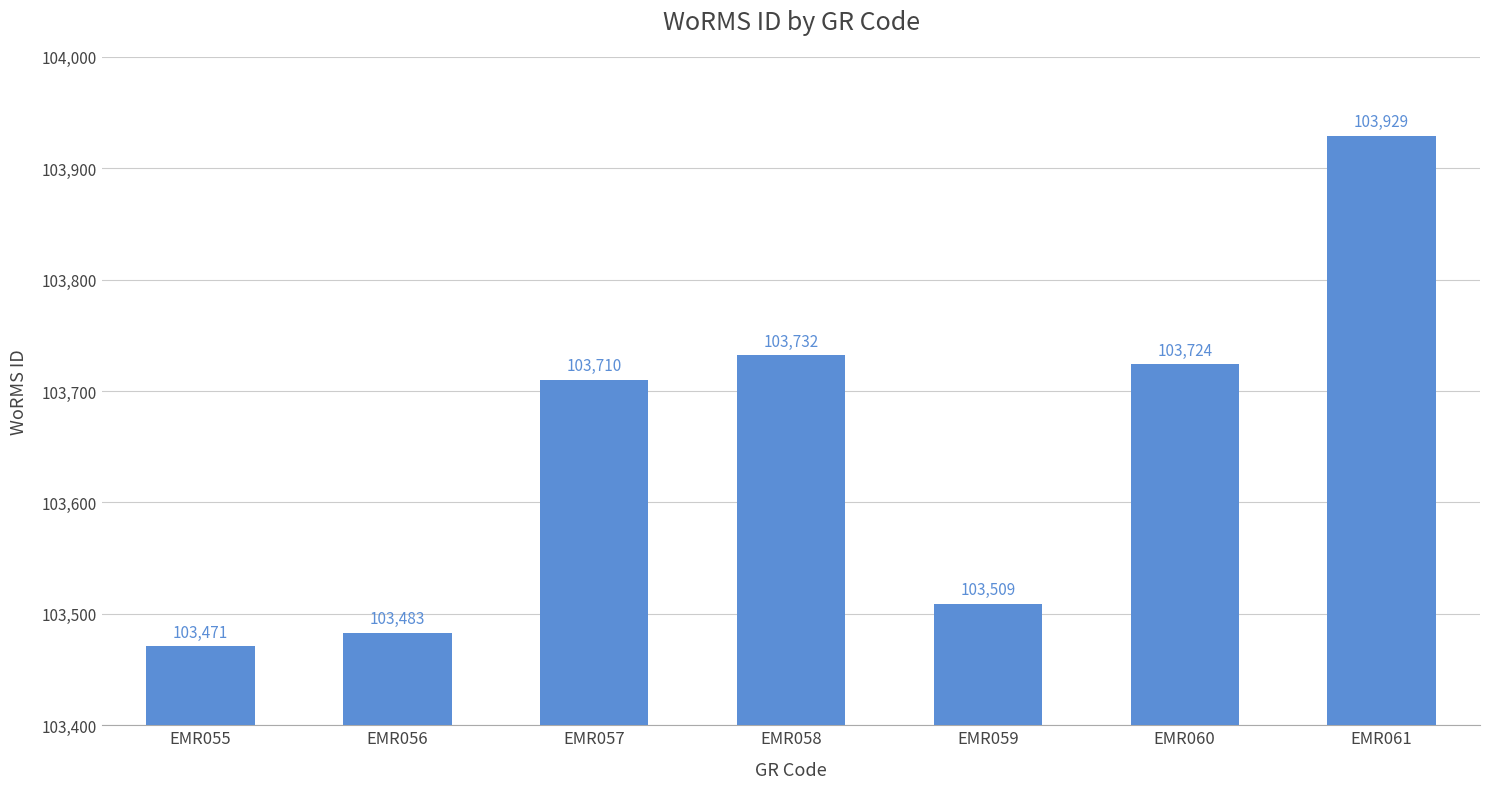

What is the change in value from EMR055 to EMR059?

+38